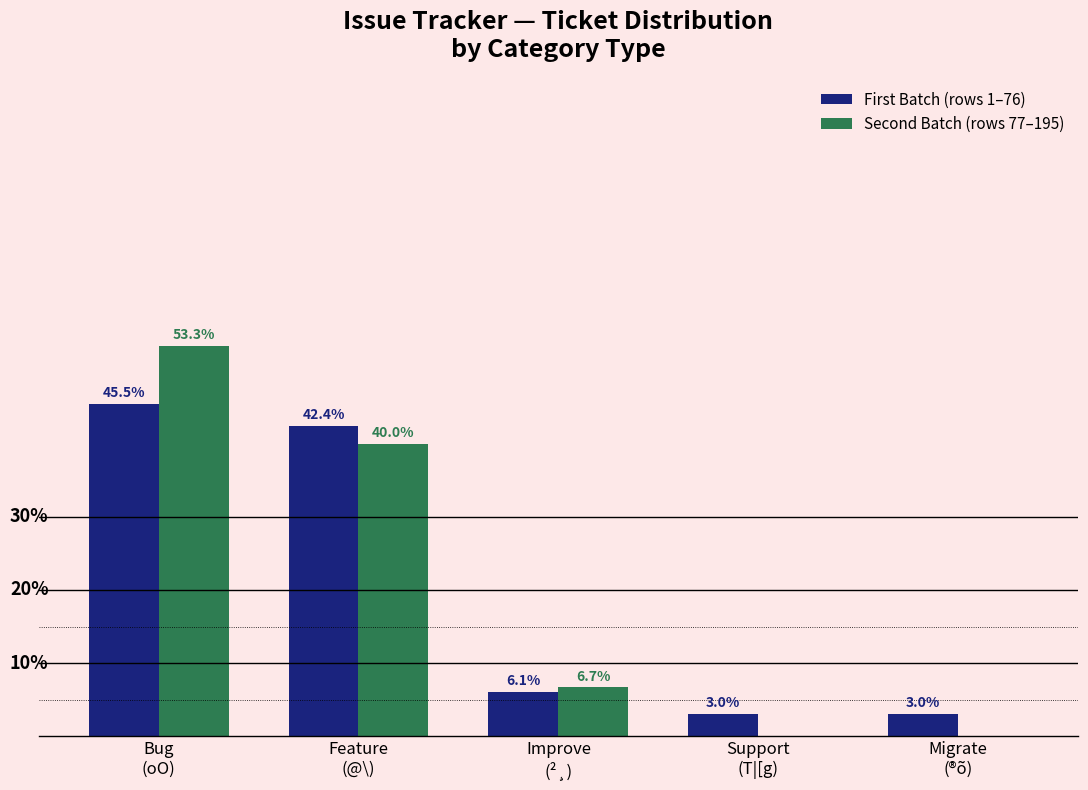

Which label corresponds to the largest value in the chart?

Bug
(oO)